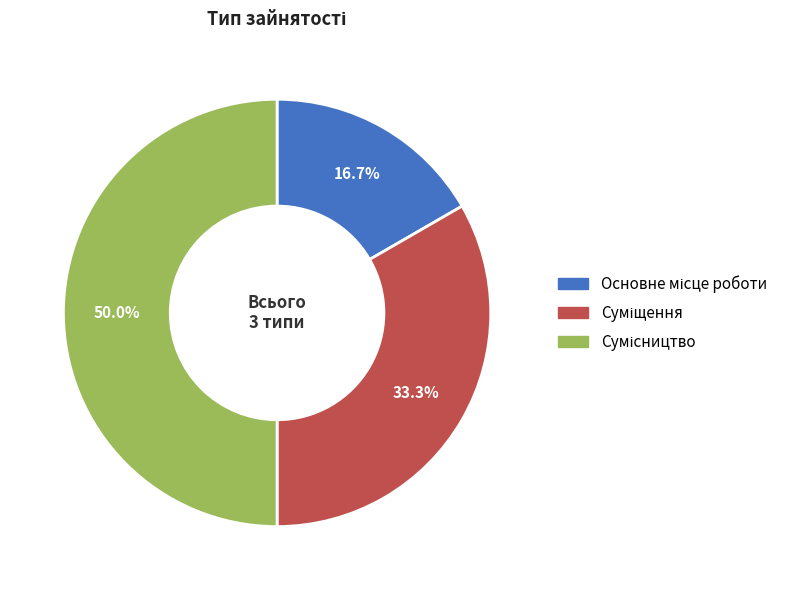

What is the change in value from Основне місце роботи to Сумісництво?

+2